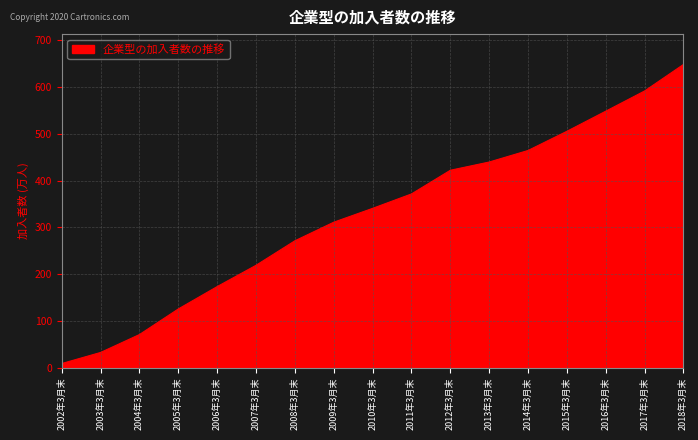

List the labels in order of value, largest first.

2018年3月末, 2017年3月末, 2016年3月末, 2015年3月末, 2014年3月末, 2013年3月末, 2012年3月末, 2011年3月末, 2010年3月末, 2009年3月末, 2008年3月末, 2007年3月末, 2006年3月末, 2005年3月末, 2004年3月末, 2003年3月末, 2002年3月末